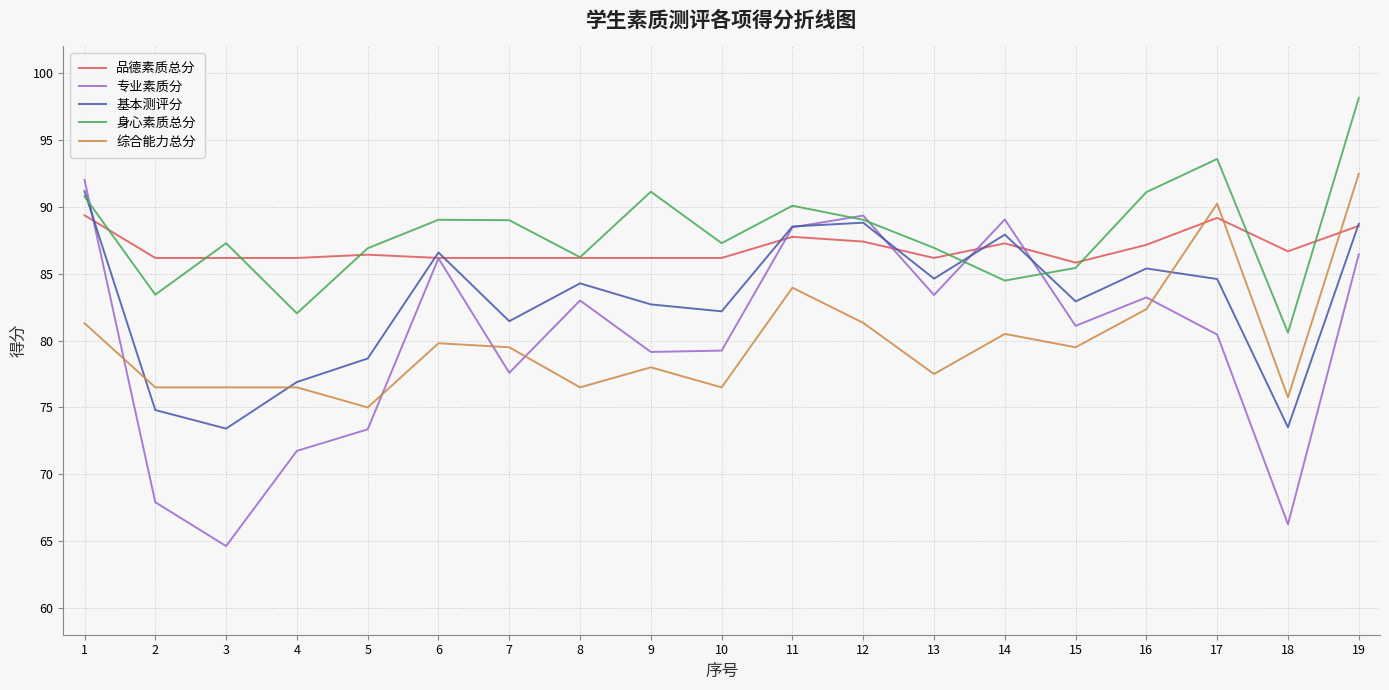

Where do 综合能力总分 and 品德素质总分 first cross each other?

16 and 17